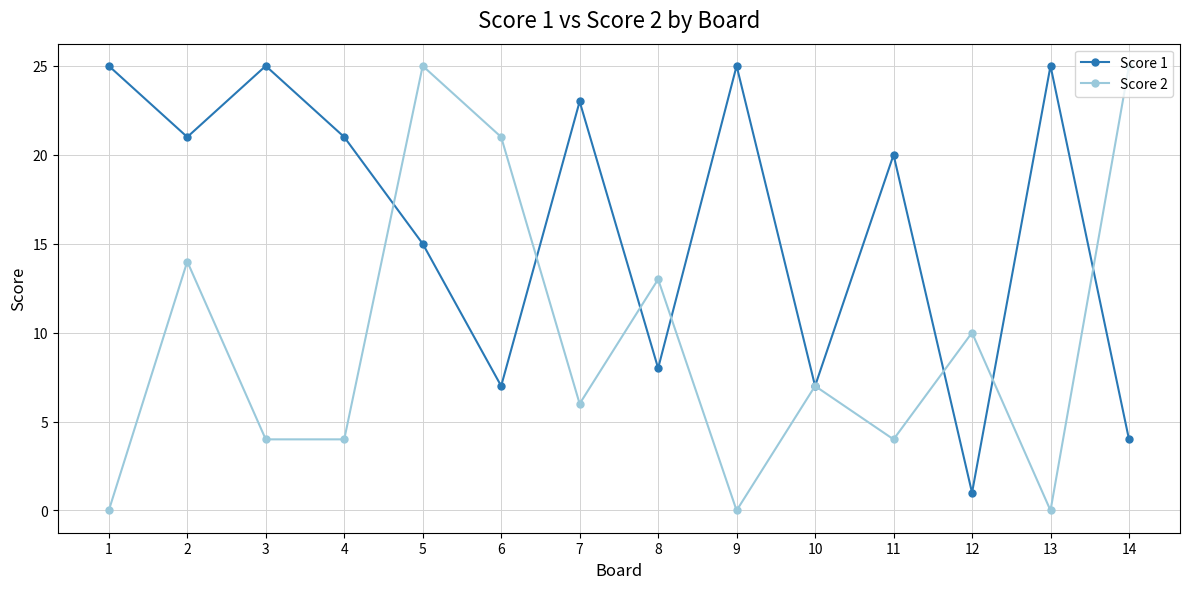

What are all the series names shown in the legend?

Score 1, Score 2